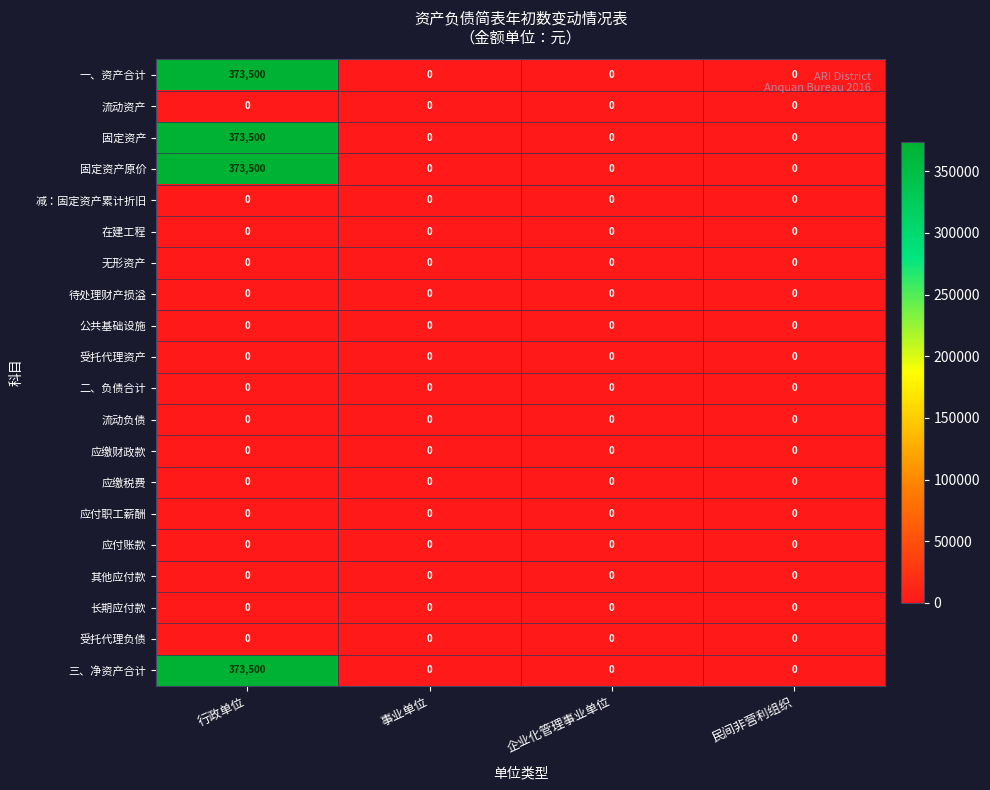

The value of 待处理财产损溢 at 企业化管理事业单位 is 0. True or false?

True